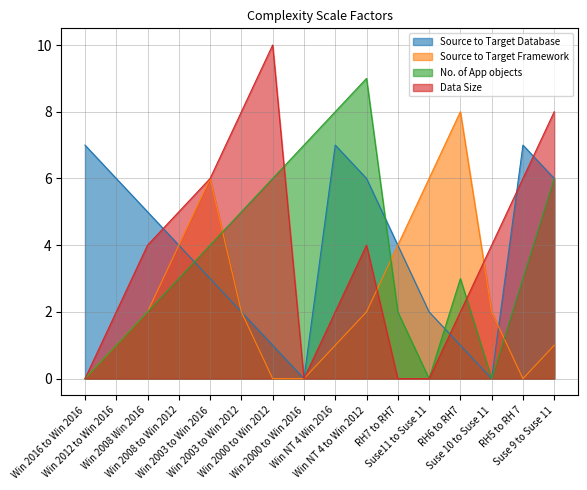

At Win NT 4 to Win 2012, list the series in order from largest to smallest.

No. of App objects, Source to Target Database, Data Size, Source to Target Framework